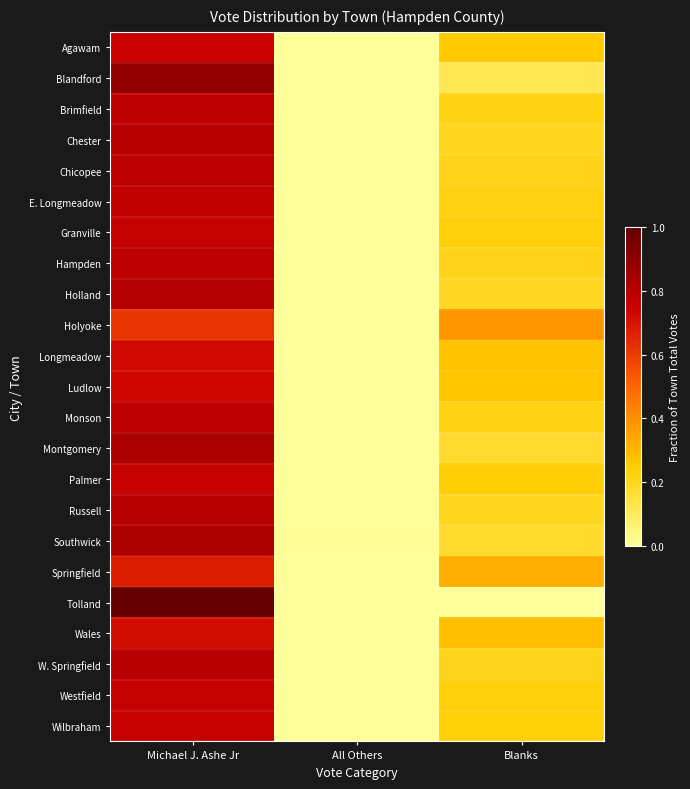

Reading left to right, list all the values displayed in this chart.

Agawam: Michael J. Ashe Jr=0.7	All Others=0.0	Blanks=0.3
Blandford: Michael J. Ashe Jr=0.9	All Others=0.0	Blanks=0.1
Brimfield: Michael J. Ashe Jr=0.8	All Others=0.0	Blanks=0.2
Chester: Michael J. Ashe Jr=0.8	All Others=0.0	Blanks=0.2
Chicopee: Michael J. Ashe Jr=0.8	All Others=0.0	Blanks=0.2
E. Longmeadow: Michael J. Ashe Jr=0.8	All Others=0.0	Blanks=0.2
Granville: Michael J. Ashe Jr=0.8	All Others=0.0	Blanks=0.2
Hampden: Michael J. Ashe Jr=0.8	All Others=0.0	Blanks=0.2
Holland: Michael J. Ashe Jr=0.8	All Others=0.0	Blanks=0.2
Holyoke: Michael J. Ashe Jr=0.6	All Others=0.0	Blanks=0.4
Longmeadow: Michael J. Ashe Jr=0.7	All Others=0.0	Blanks=0.3
Ludlow: Michael J. Ashe Jr=0.7	All Others=0.0	Blanks=0.3
Monson: Michael J. Ashe Jr=0.8	All Others=0.0	Blanks=0.2
Montgomery: Michael J. Ashe Jr=0.8	All Others=0.0	Blanks=0.2
Palmer: Michael J. Ashe Jr=0.8	All Others=0.0	Blanks=0.2
Russell: Michael J. Ashe Jr=0.8	All Others=0.0	Blanks=0.2
Southwick: Michael J. Ashe Jr=0.8	All Others=0.0	Blanks=0.2
Springfield: Michael J. Ashe Jr=0.7	All Others=0.0	Blanks=0.3
Tolland: Michael J. Ashe Jr=1.0	All Others=0.0	Blanks=0.0
Wales: Michael J. Ashe Jr=0.7	All Others=0.0	Blanks=0.3
W. Springfield: Michael J. Ashe Jr=0.8	All Others=0.0	Blanks=0.2
Westfield: Michael J. Ashe Jr=0.8	All Others=0.0	Blanks=0.2
Wilbraham: Michael J. Ashe Jr=0.8	All Others=0.0	Blanks=0.2